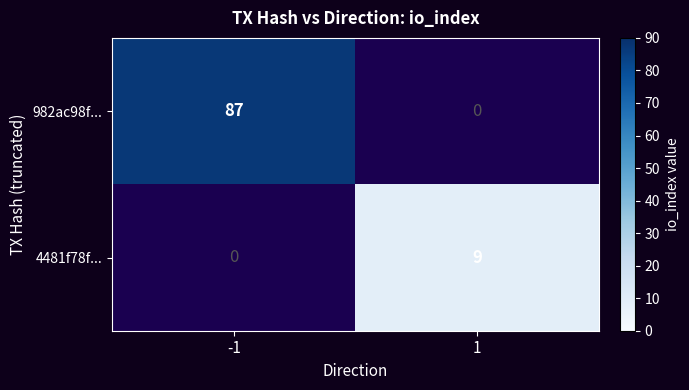

What is the maximum value for 982ac98f...?

87